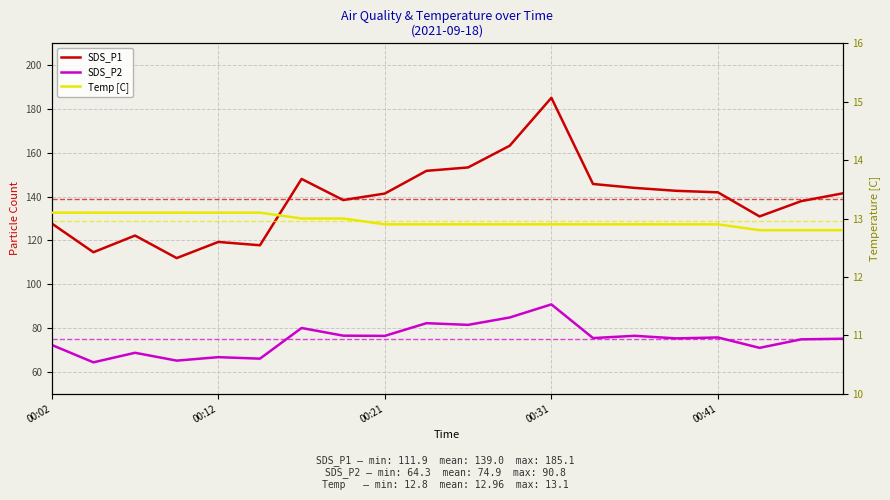

How many lines are shown in the chart?

3